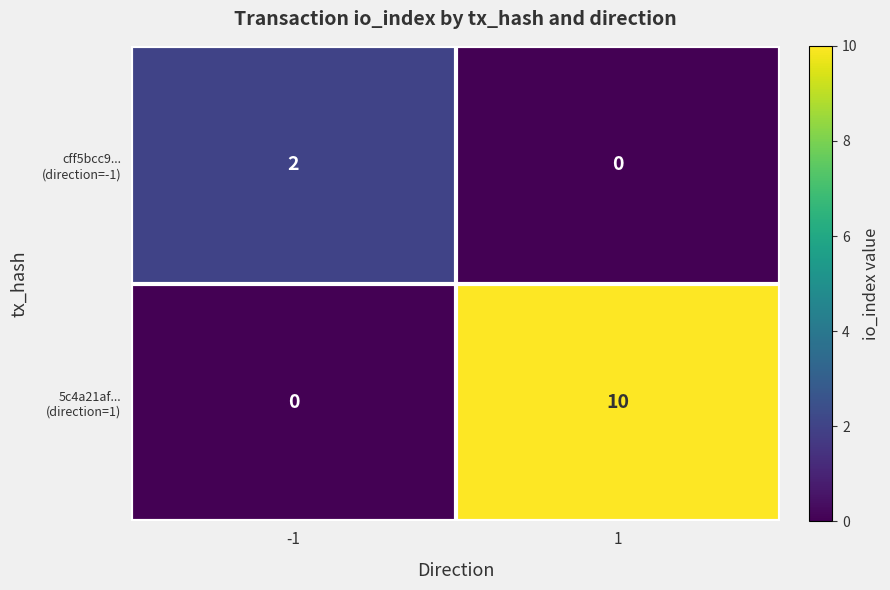

At how many categories does at least one series exceed 5?

1